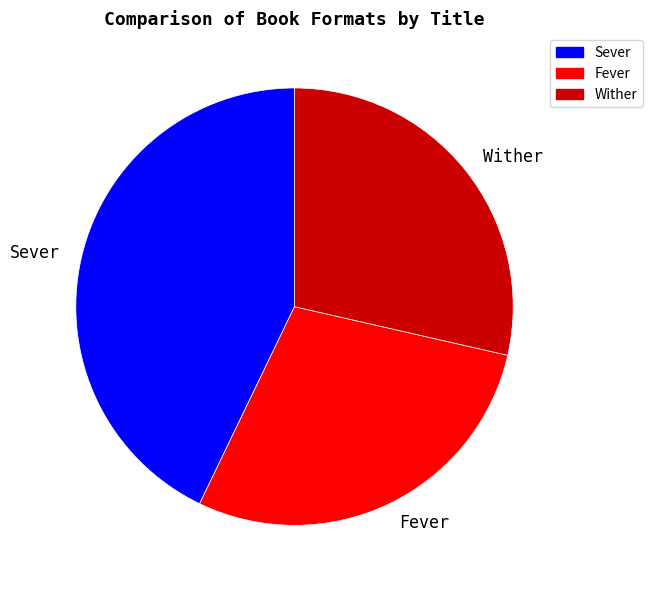

True or false: Sever accounts for 51% of the total.

False